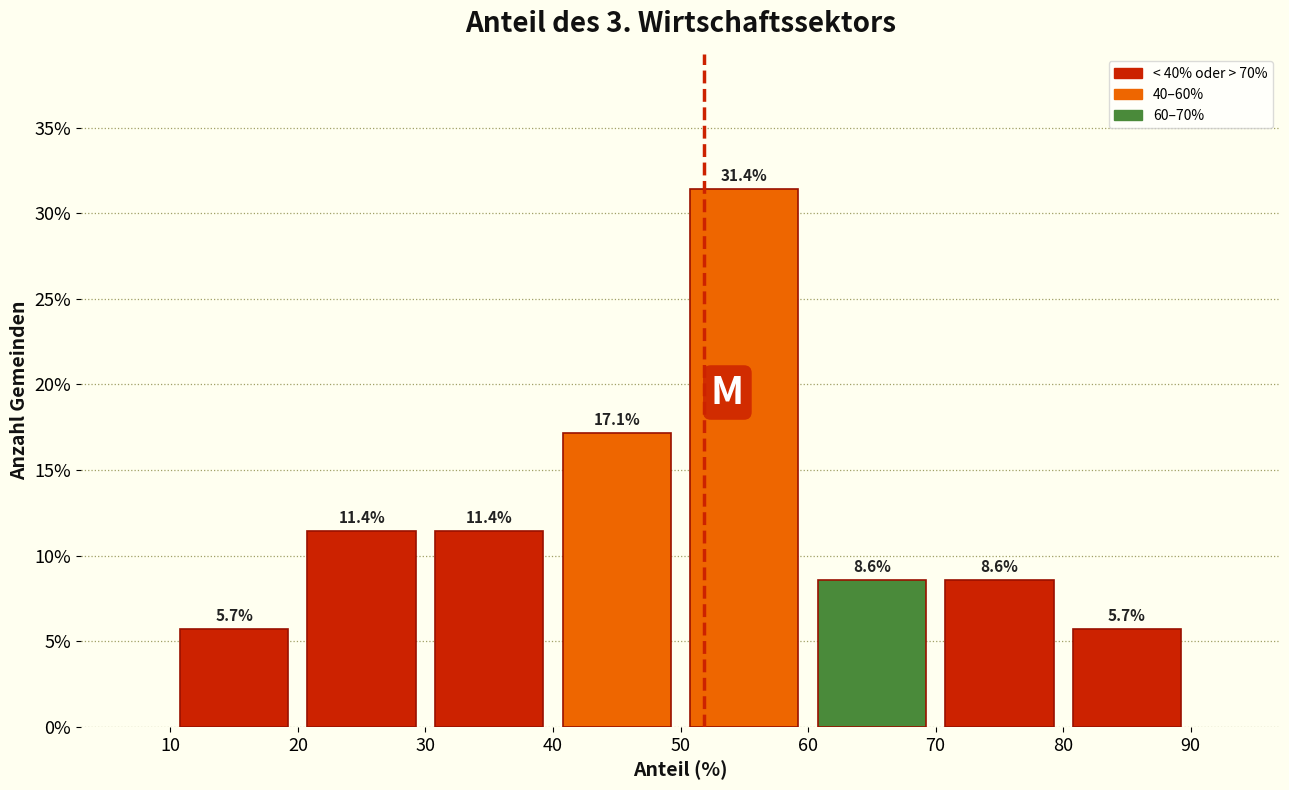

Which range on the x-axis has the tallest bar?

50 to 60